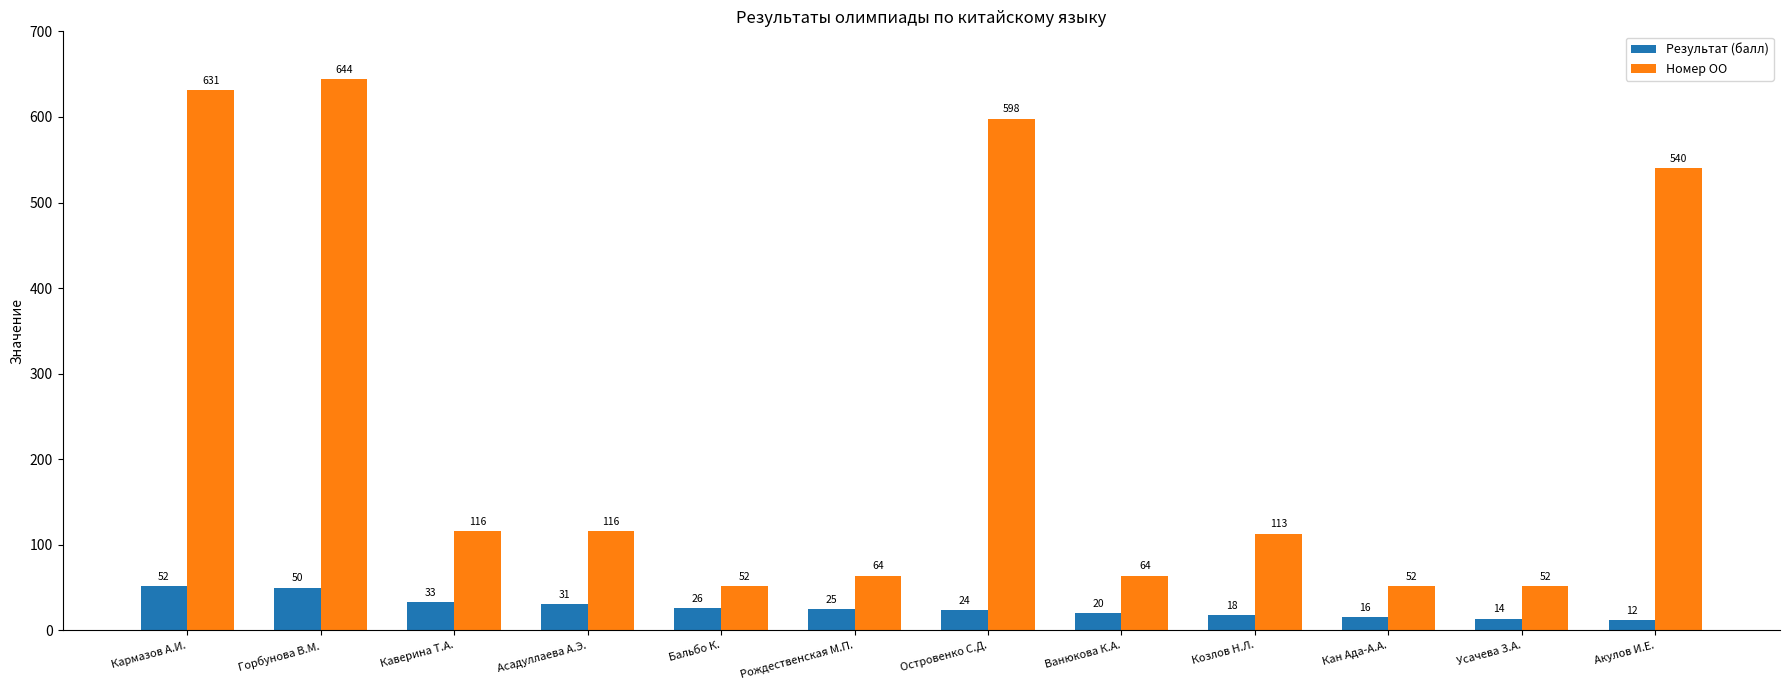

What is the difference between the second highest and second lowest values in the Номер ОО series?

579